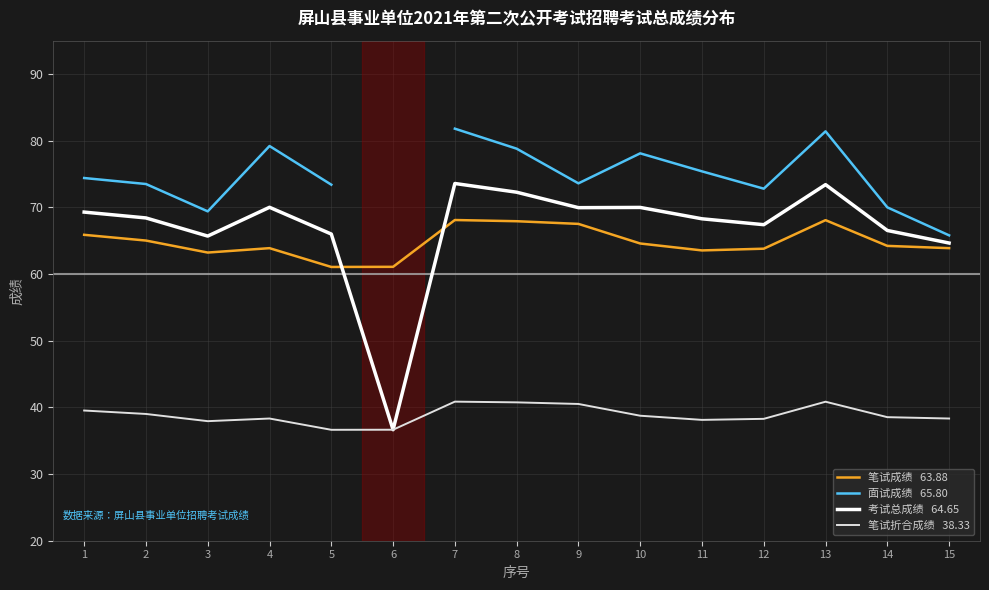

True or false: 笔试成绩 and 面试成绩 intersect in this chart.

True